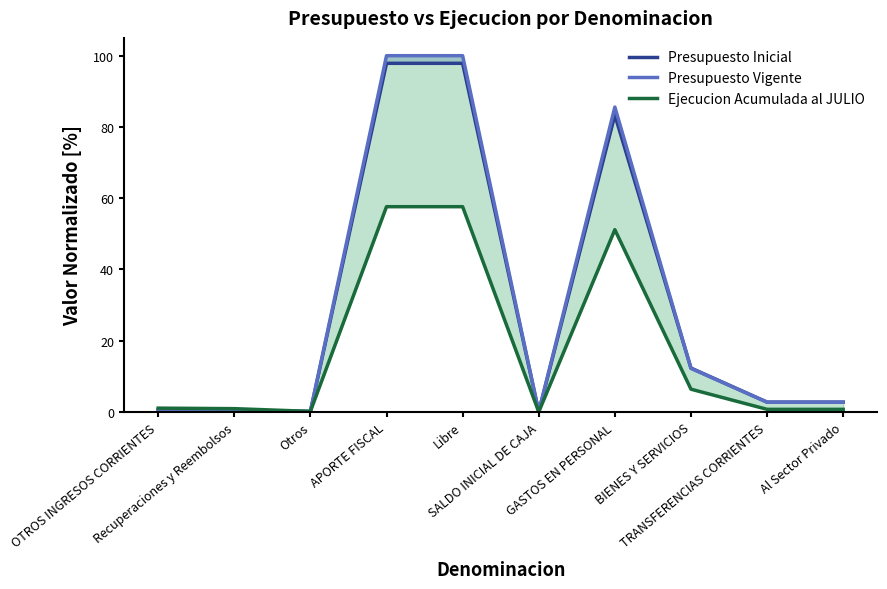

Where do Presupuesto Inicial and Ejecucion Acumulada al JULIO first cross each other?

Otros and APORTE FISCAL